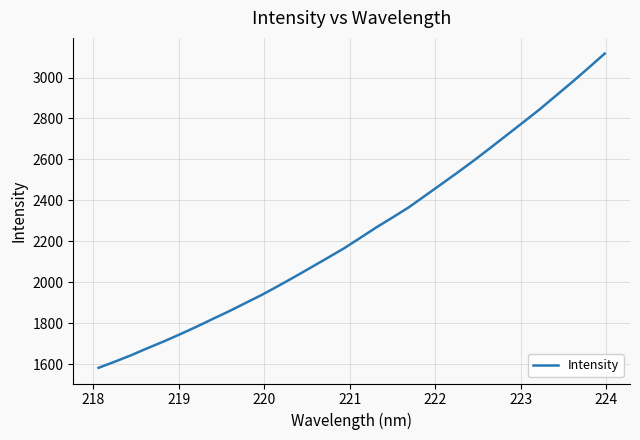

What is the greatest value displayed?

3116.8